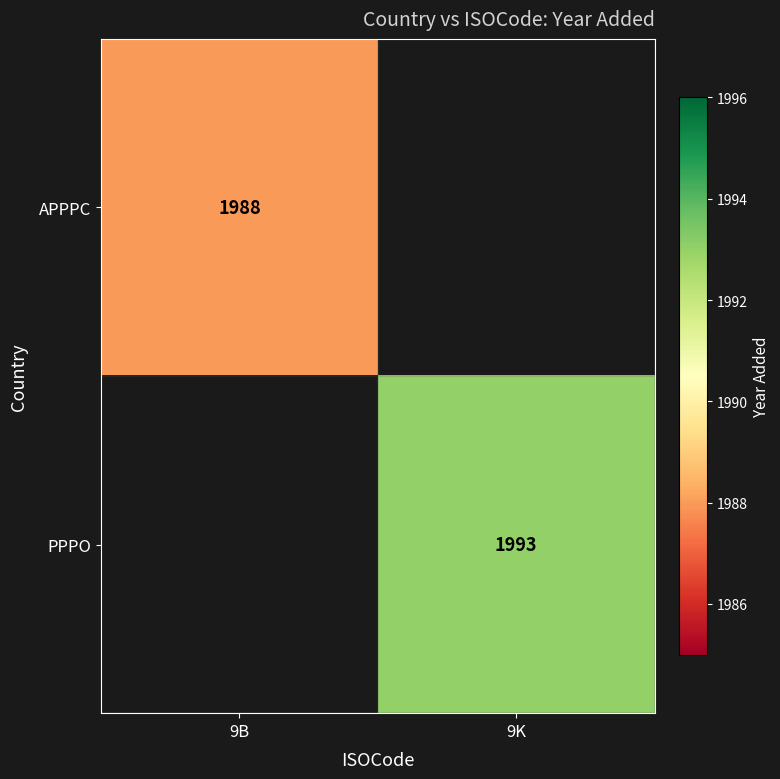

Is it true that PPPO equals 3043 at 9K?

False